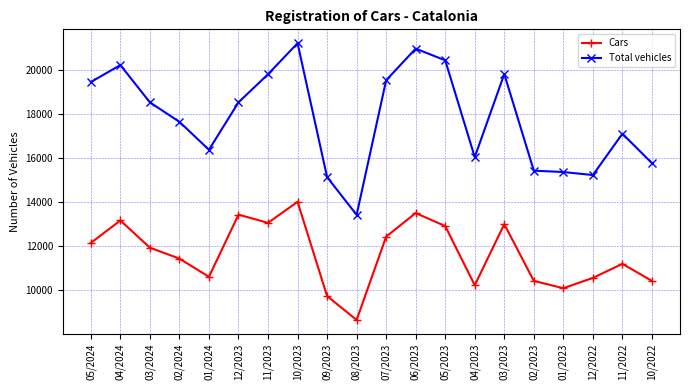

The Total vehicles series shows 18522 at 03/2024. True or false?

True